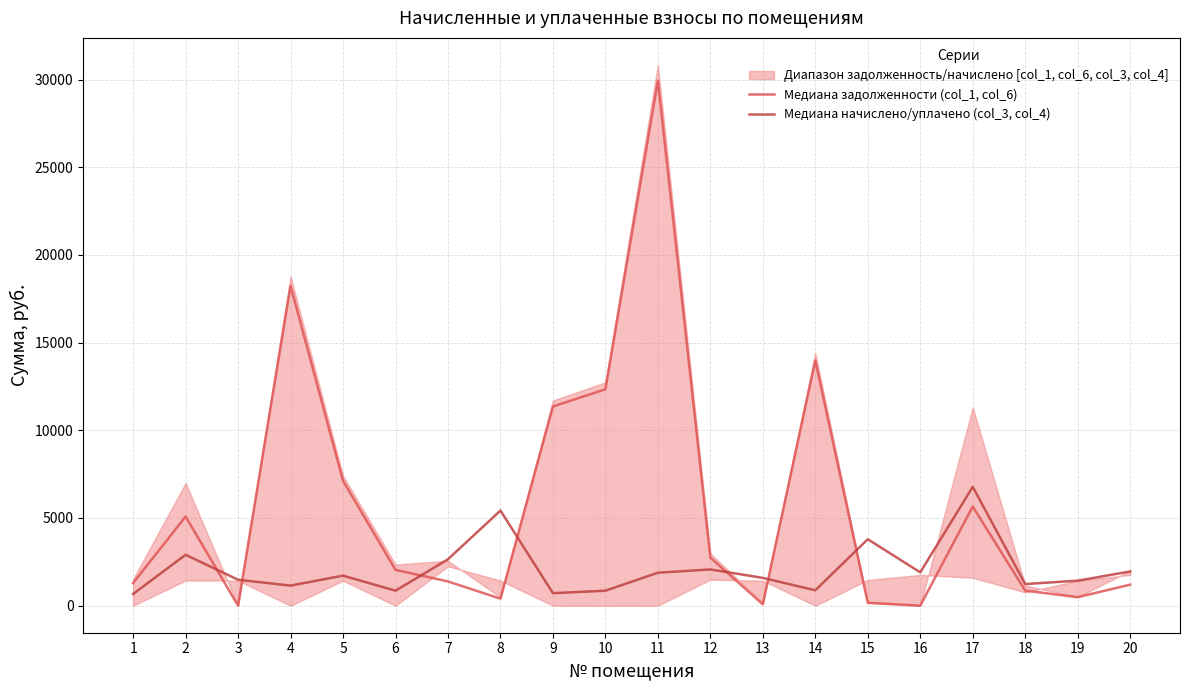

Rank the categories by Медиана начислено/уплачено (col_3, col_4) value from lowest to highest.

1, 9, 6, 10, 14, 4, 18, 19, 3, 13, 5, 11, 16, 20, 12, 7, 2, 15, 8, 17